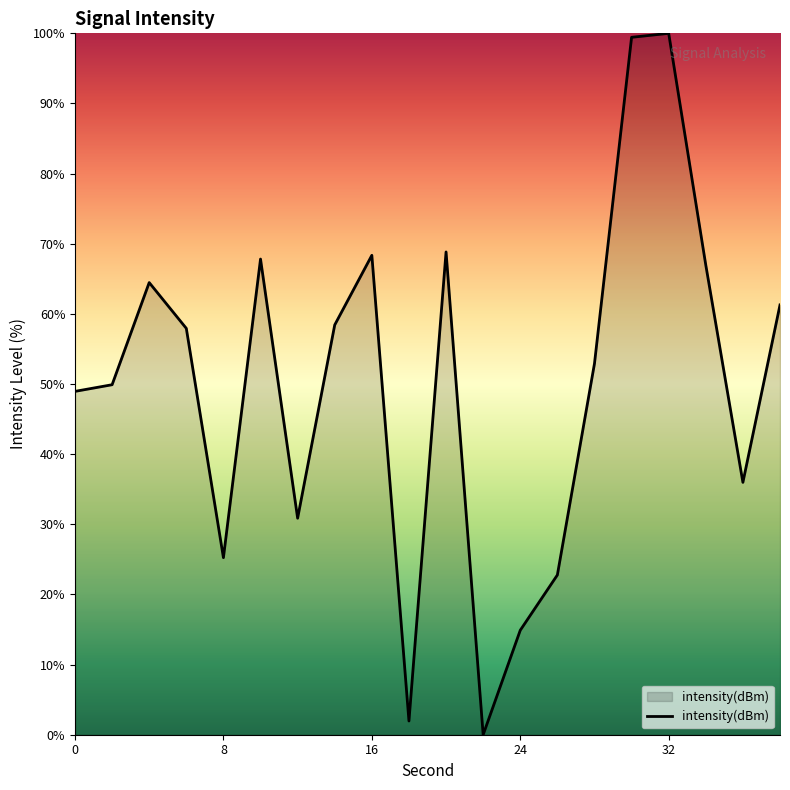

How many categories are shown in the chart?

20